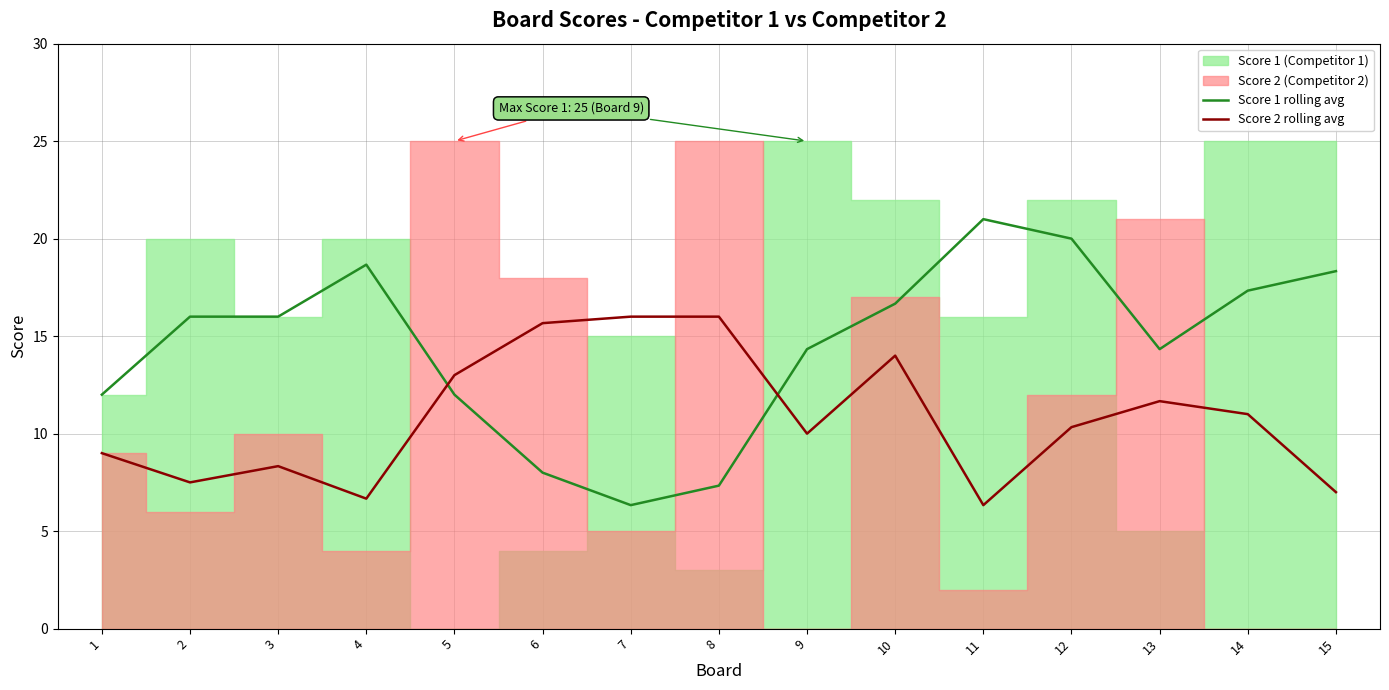

True or false: Score 1 rolling avg and Score 2 rolling avg intersect in this chart.

True